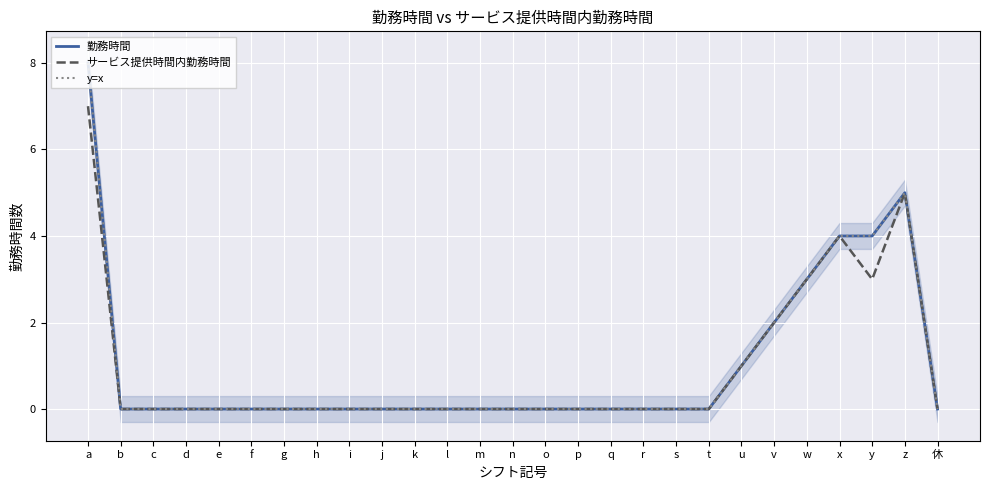

Is the value of y=x at h greater than the value of 勤務時間 at w?

No